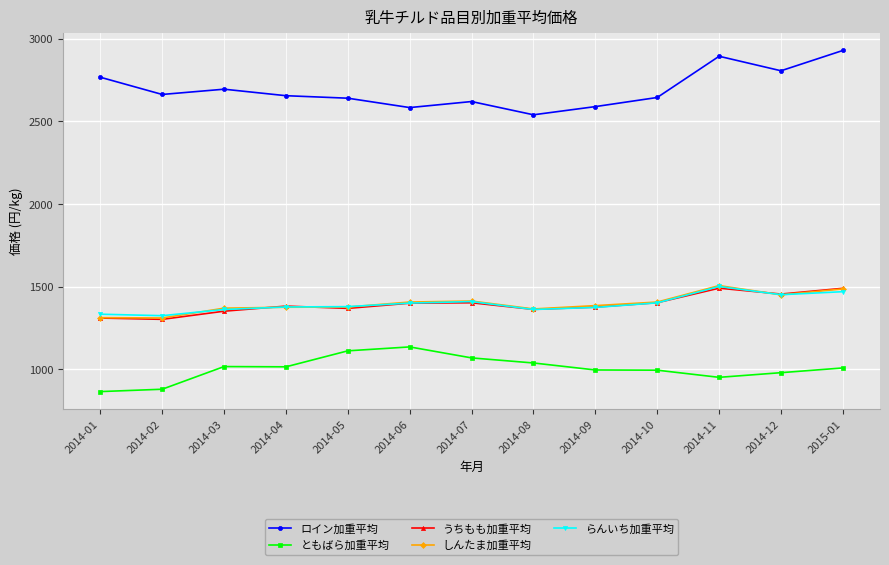

What is the difference between the maximum and minimum values in the らんいち加重平均 series?

176.8